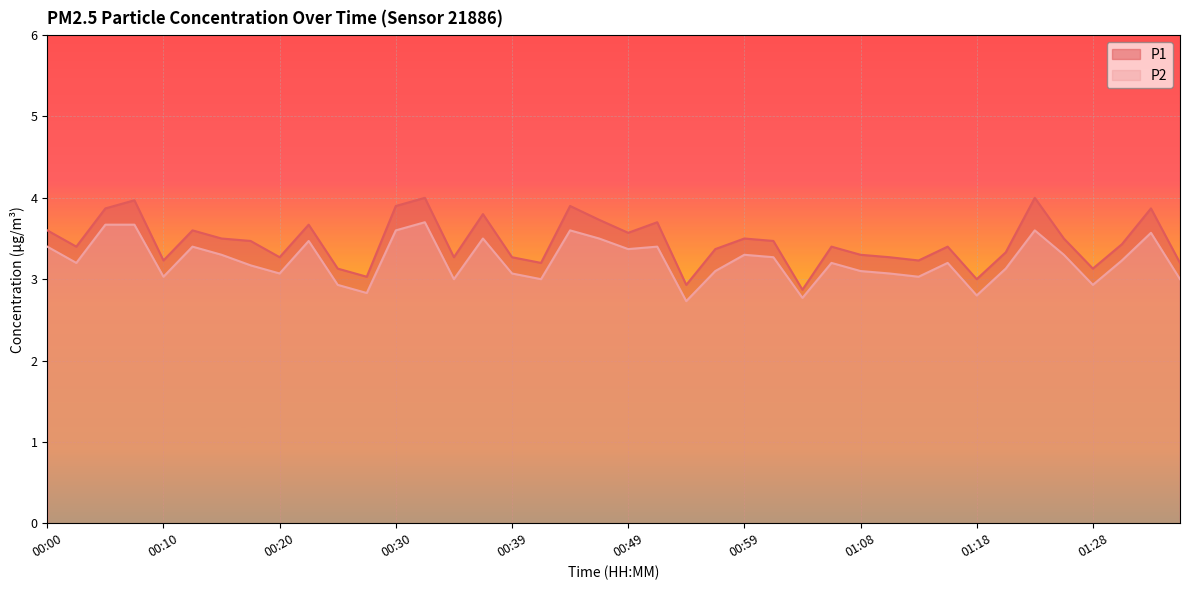

What is the sum of the P2 values at 01:01 and 00:42?

6.3